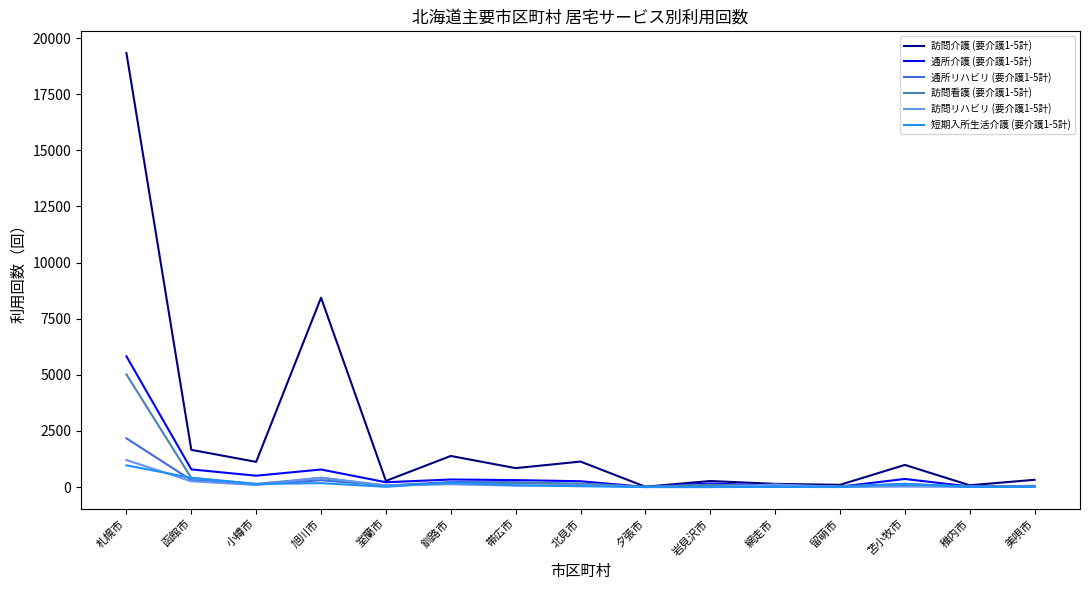

Count the number of data series in this chart.

6